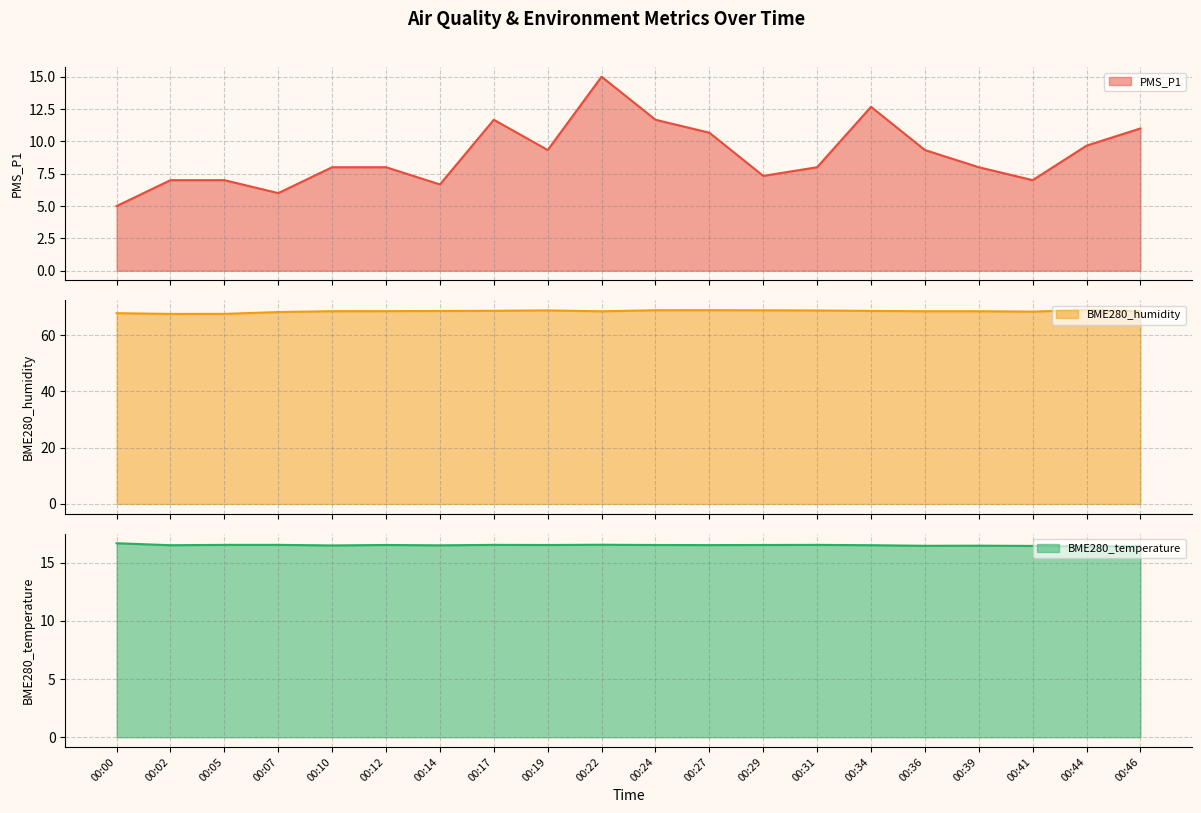

True or false: PMS_P1 and BME280_humidity intersect in this chart.

False